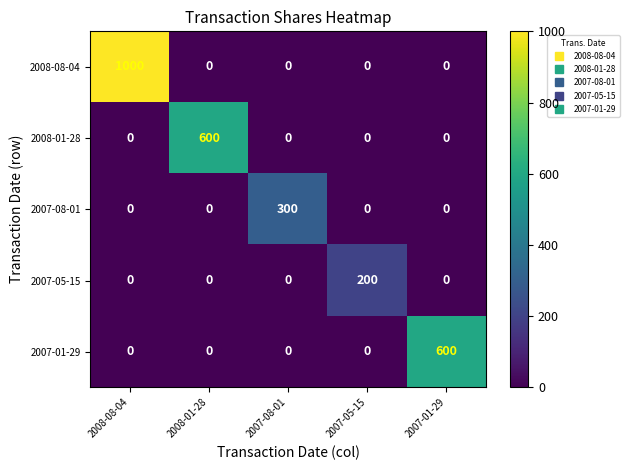

What is the total value across all series at 2007-08-01?

300